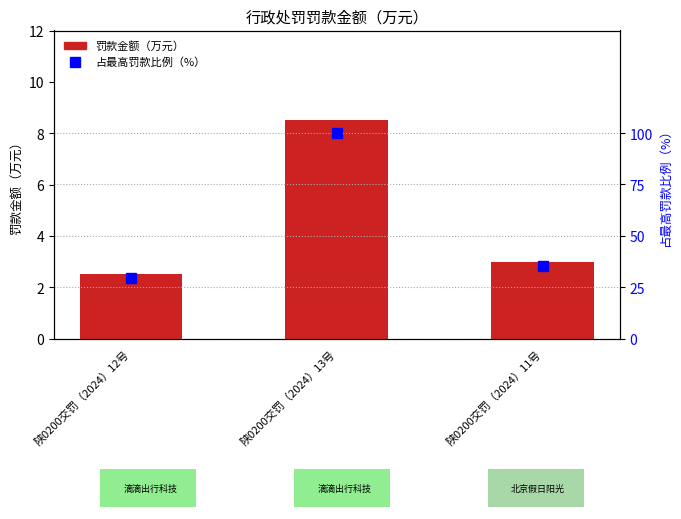

Which series has the widest spread of values?

占最高罚款比例（%）